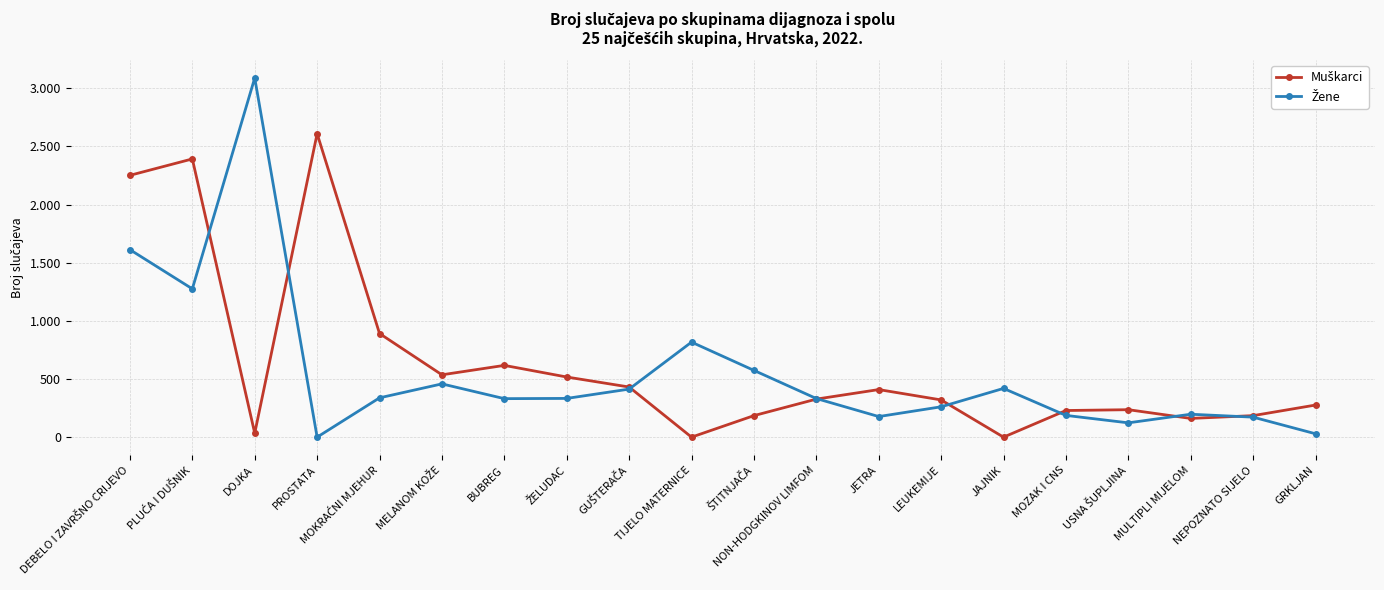

Does the chart have visible grid lines?

Yes